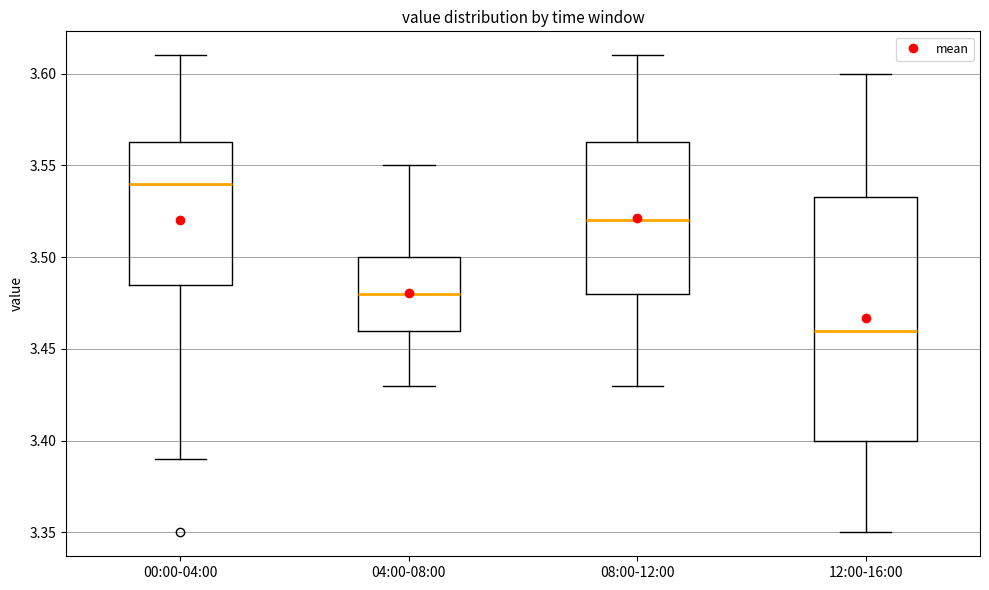

Comparing the boxes themselves (not the whiskers), which one is the tallest?

12:00-16:00